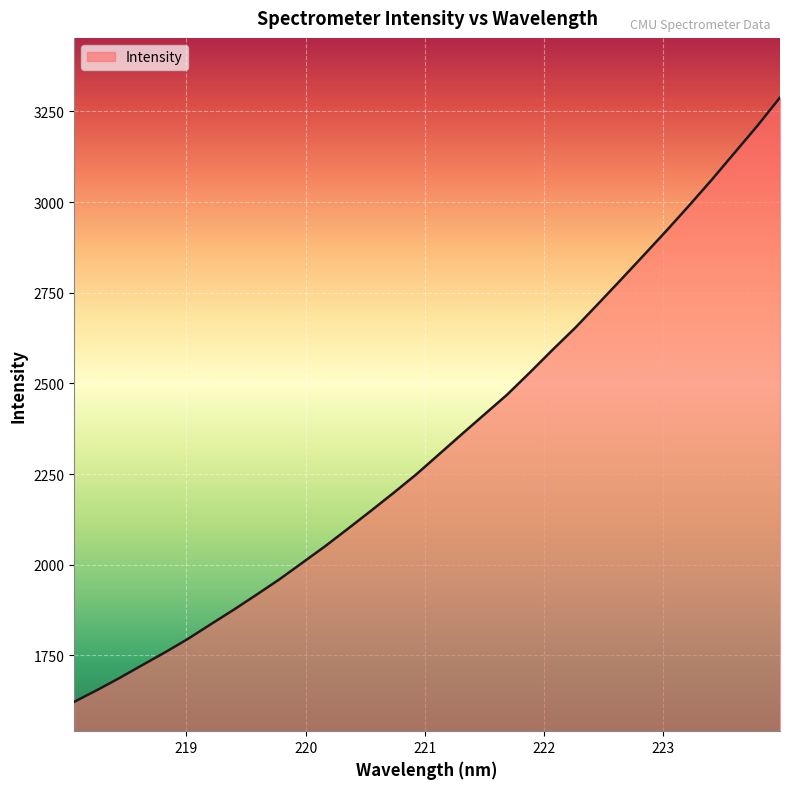

What is the minimum value shown in the chart?

1622.2